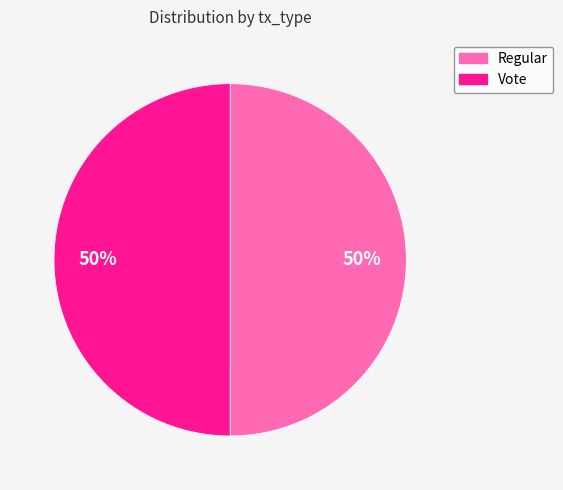

How many slices are in this pie chart?

2